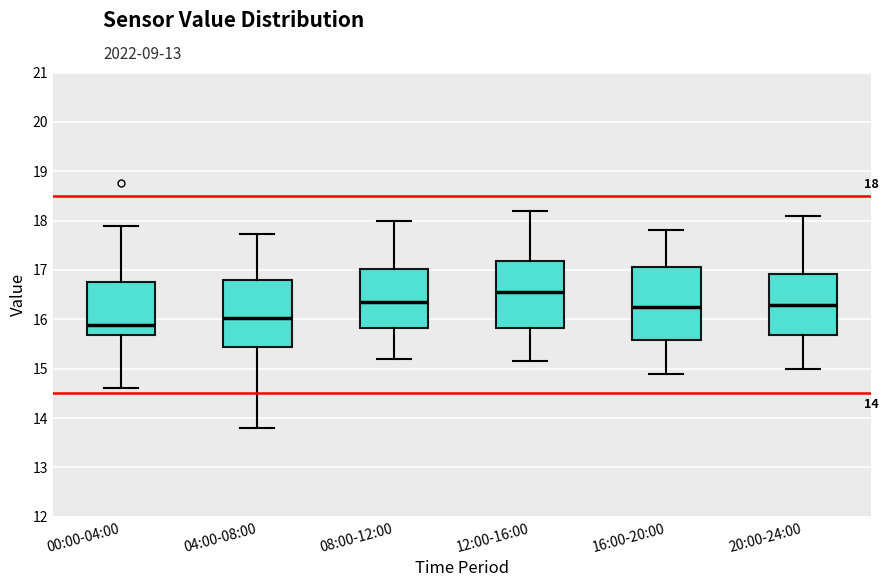

Which box is the tallest, from its lower edge to its upper edge?

16:00-20:00